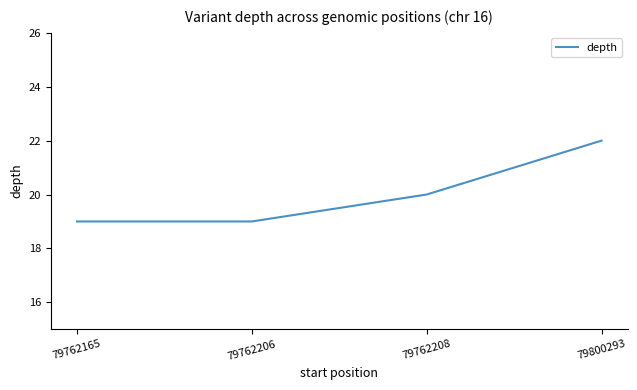

Approximately how many times larger is the value at 79762206 compared to 79762165?

1.0